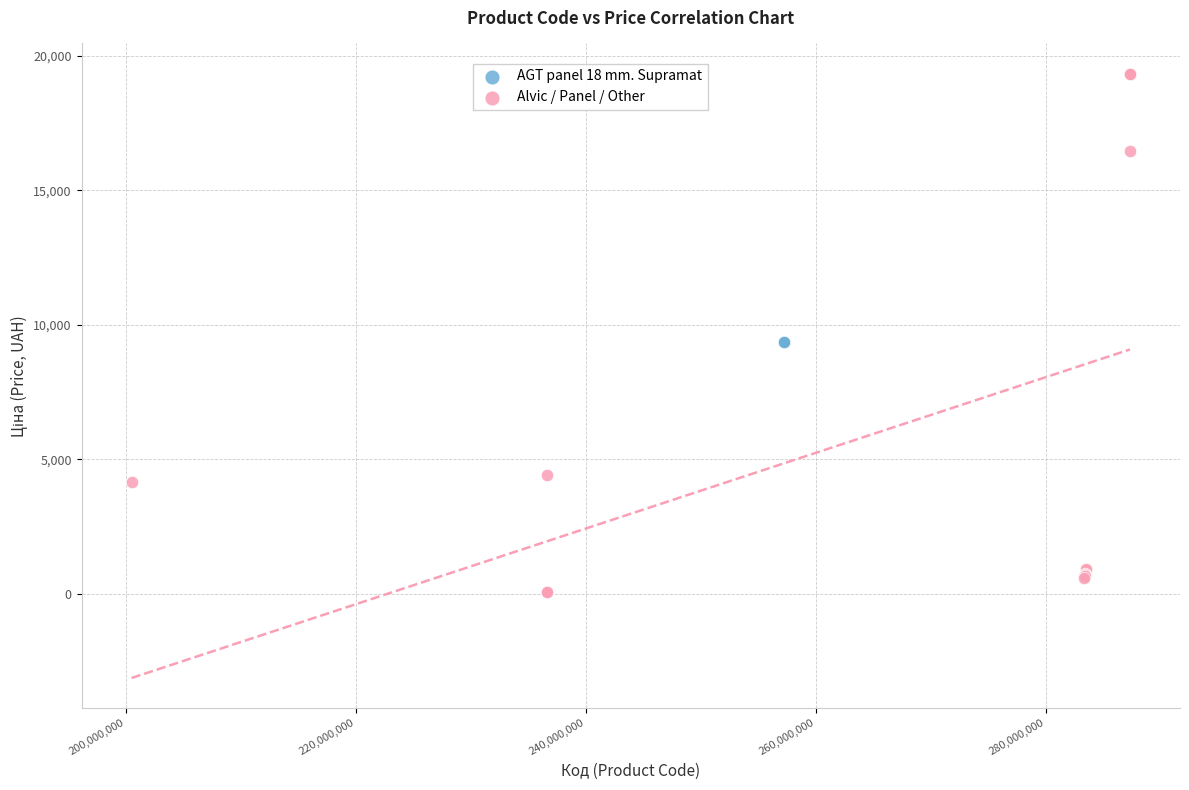

Which series reaches the minimum Y coordinate?

Alvic / Panel / Other